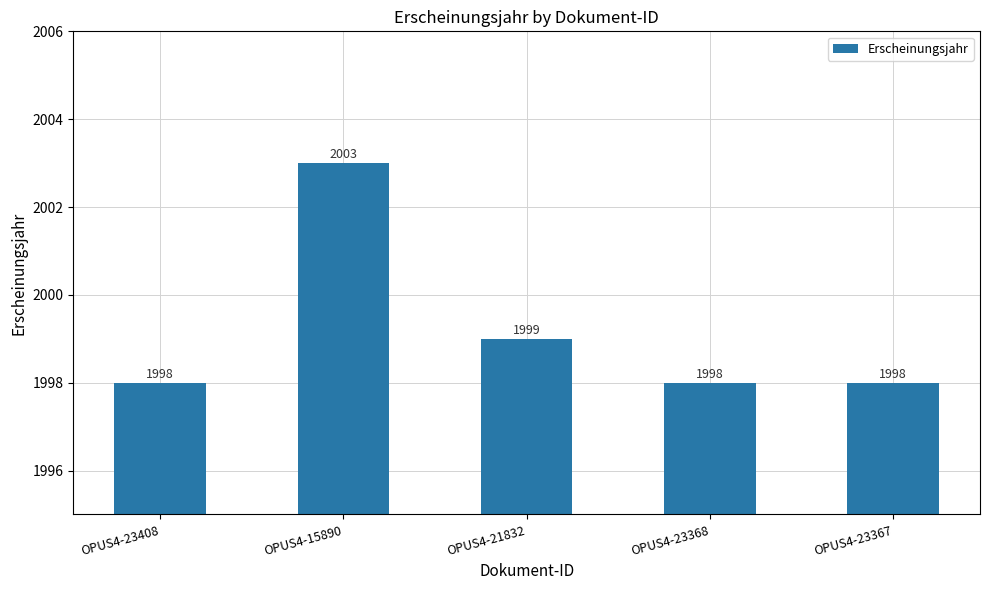

What is the average value?

1999